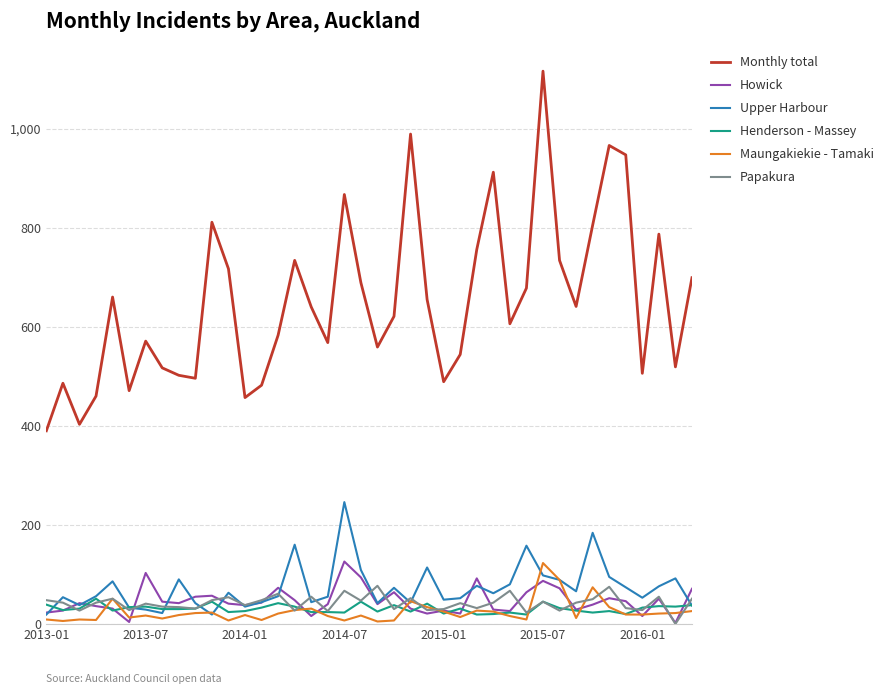

True or false: Upper Harbour and Monthly total intersect in this chart.

False